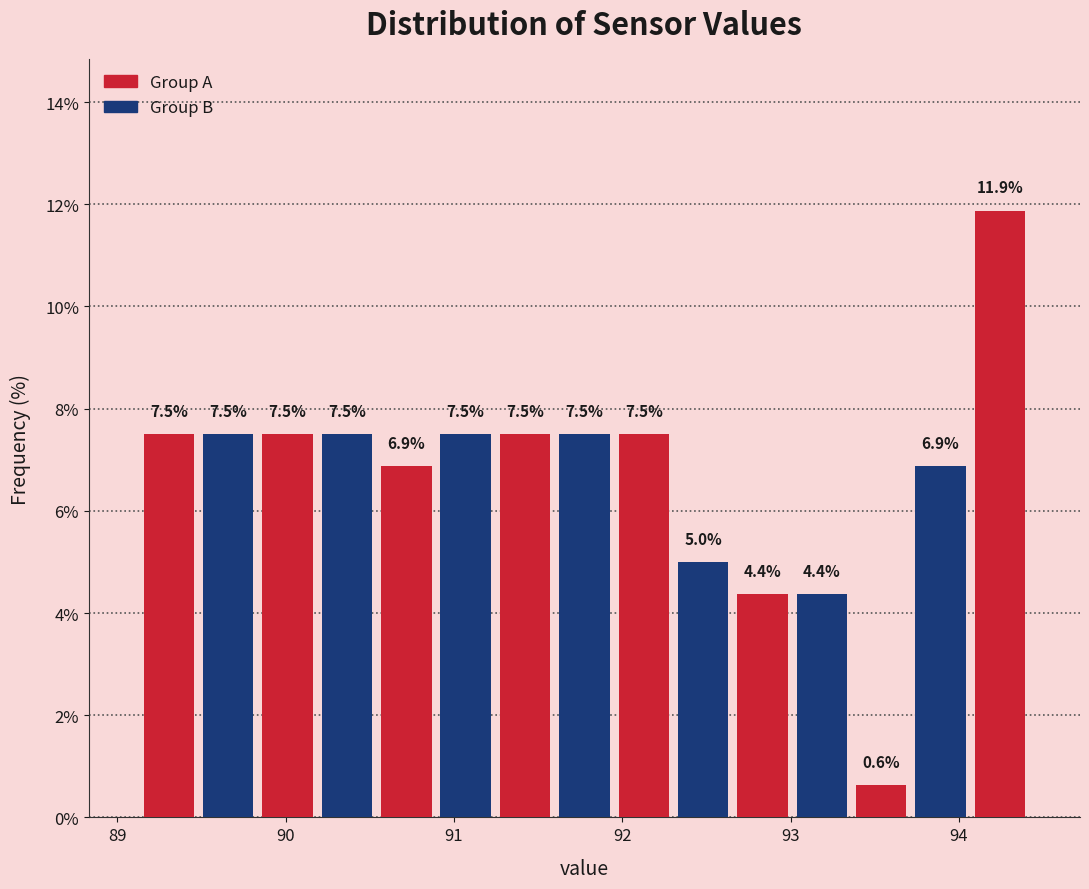

Around what value on the x-axis is the tallest bar? Give the approximate position of its centre, as read against the axis.

94.2